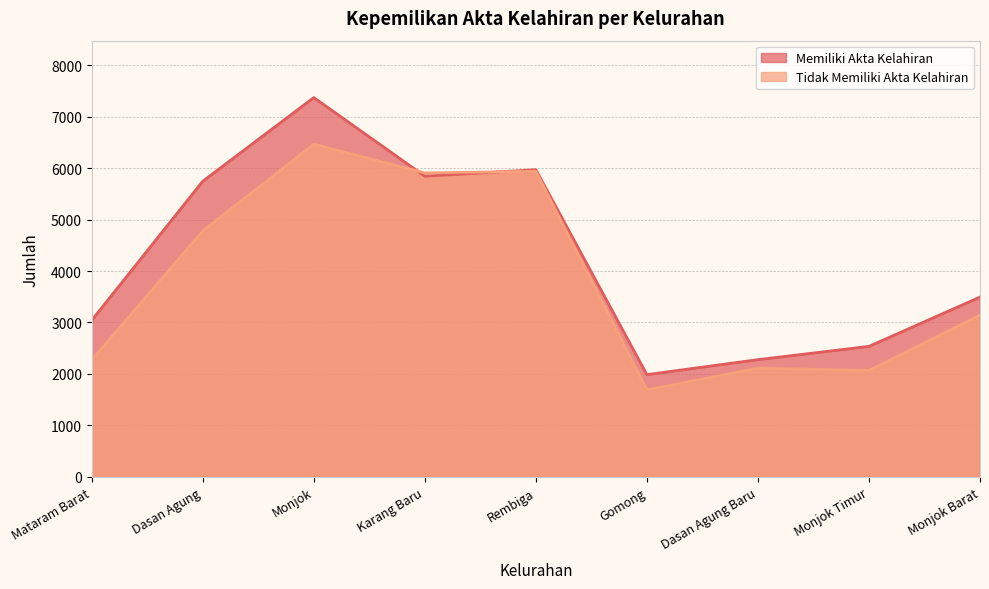

The value of Memiliki Akta Kelahiran at Karang Baru is 8484. True or false?

False